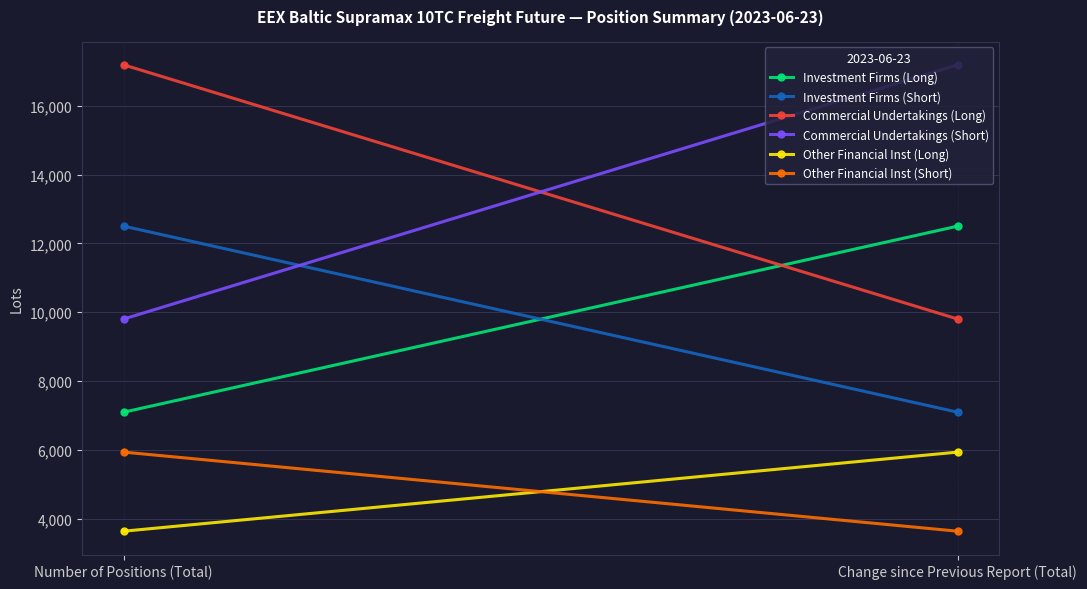

Reading right to left, transcribe all the data shown in this chart.

Investment Firms (Long): Change since Previous Report (Total)=12501.3	Number of Positions (Total)=7098.4
Investment Firms (Short): Change since Previous Report (Total)=7098.4	Number of Positions (Total)=12501.3
Commercial Undertakings (Long): Change since Previous Report (Total)=9804.0	Number of Positions (Total)=17185.4
Commercial Undertakings (Short): Change since Previous Report (Total)=17185.4	Number of Positions (Total)=9804.0
Other Financial Inst (Long): Change since Previous Report (Total)=5940.0	Number of Positions (Total)=3642.8
Other Financial Inst (Short): Change since Previous Report (Total)=3642.8	Number of Positions (Total)=5940.0